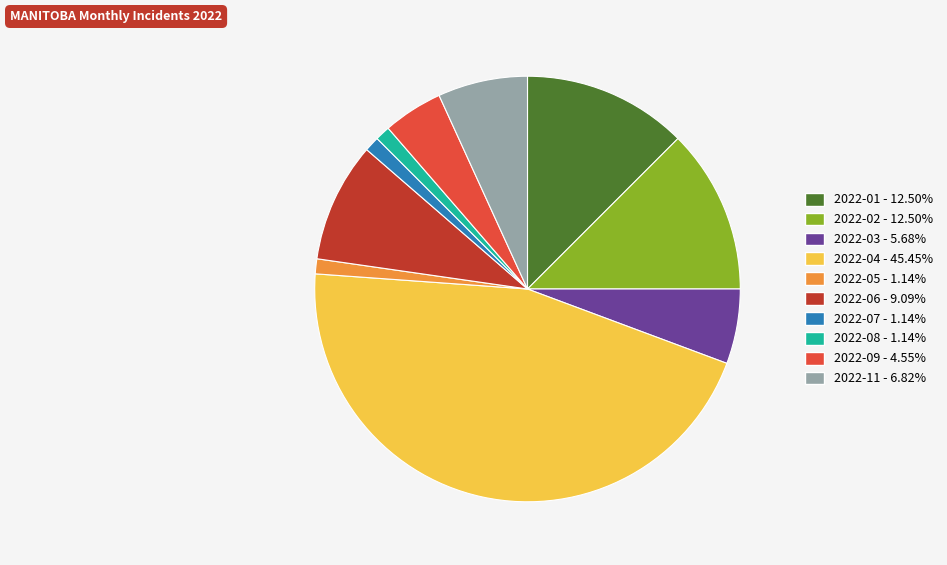

Does 2022-07 represent more than half of the total?

No